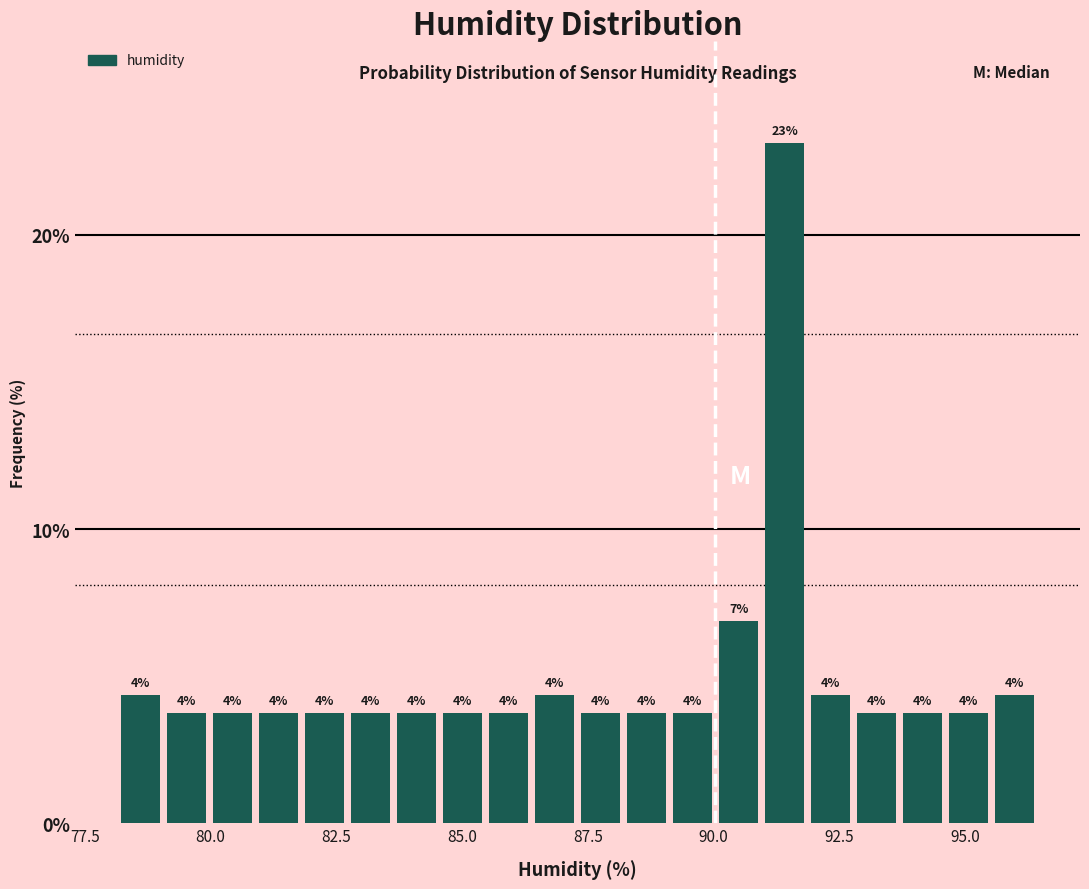

Read against the x-axis, roughly where is the centre of the tallest bar?

91.5